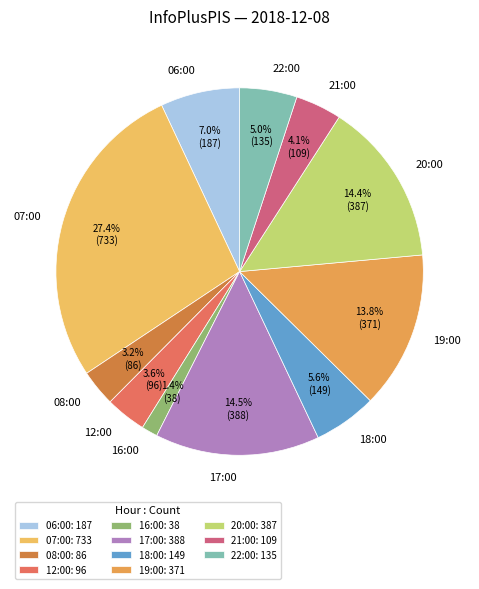

Which has a higher value, 12:00 or 06:00?

06:00